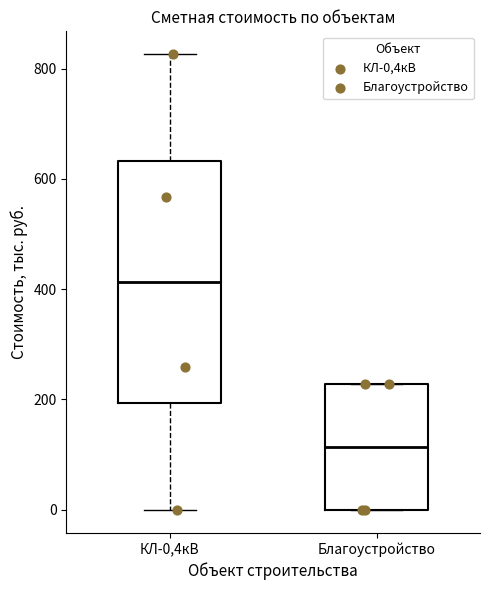

Which box has the highest median line?

КЛ-0,4кВ